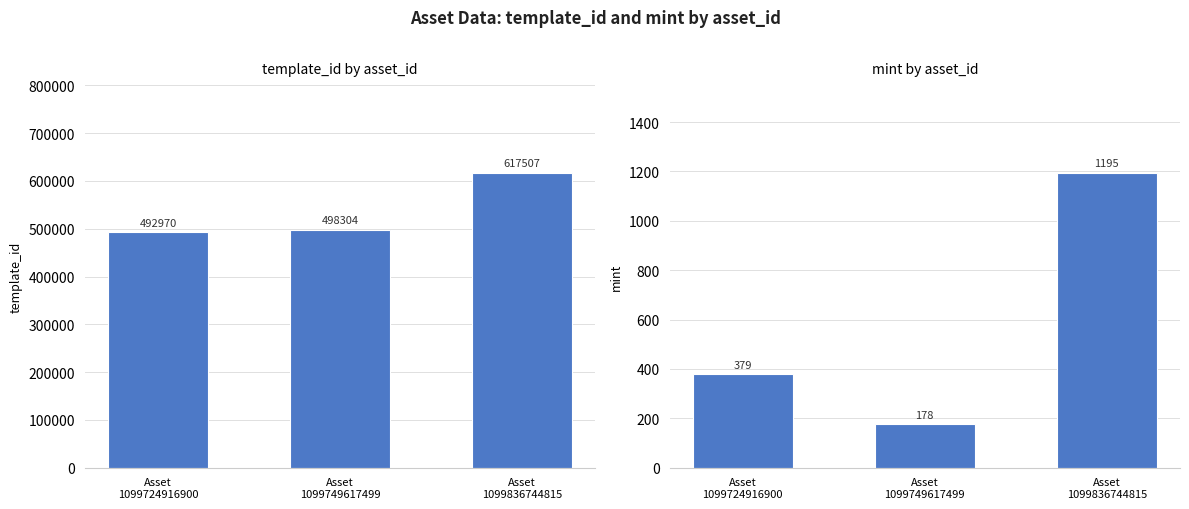

What is the sum of the mint values at Asset
1099836744815 and Asset
1099749617499?

1373